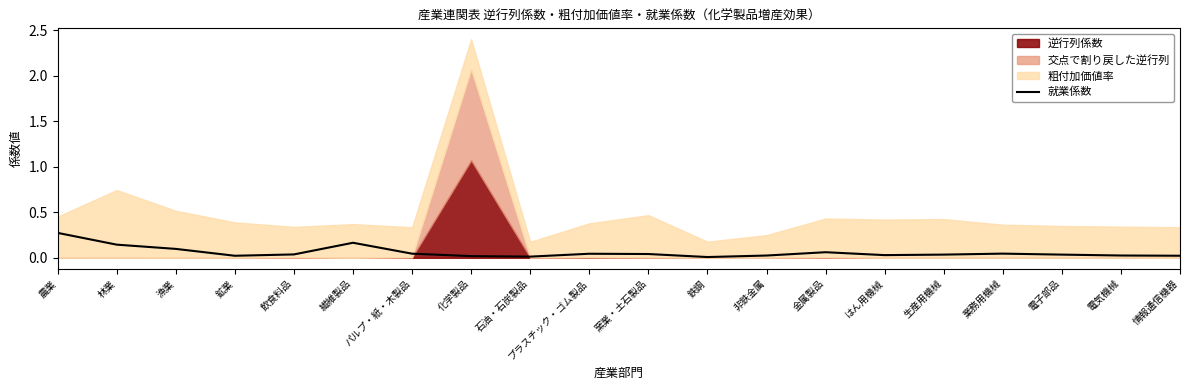

How many points are higher than both their immediate neighbors (excluding endpoints)?

4